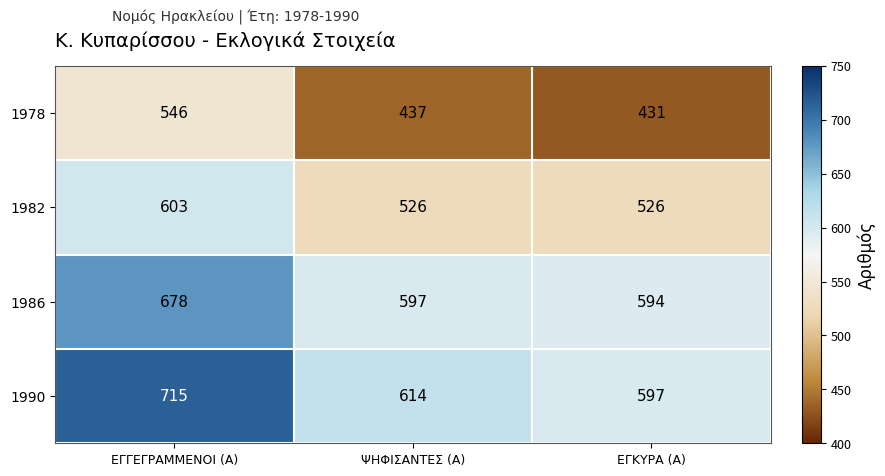

What is the difference between the maximum and minimum values in the 1978 series?

115